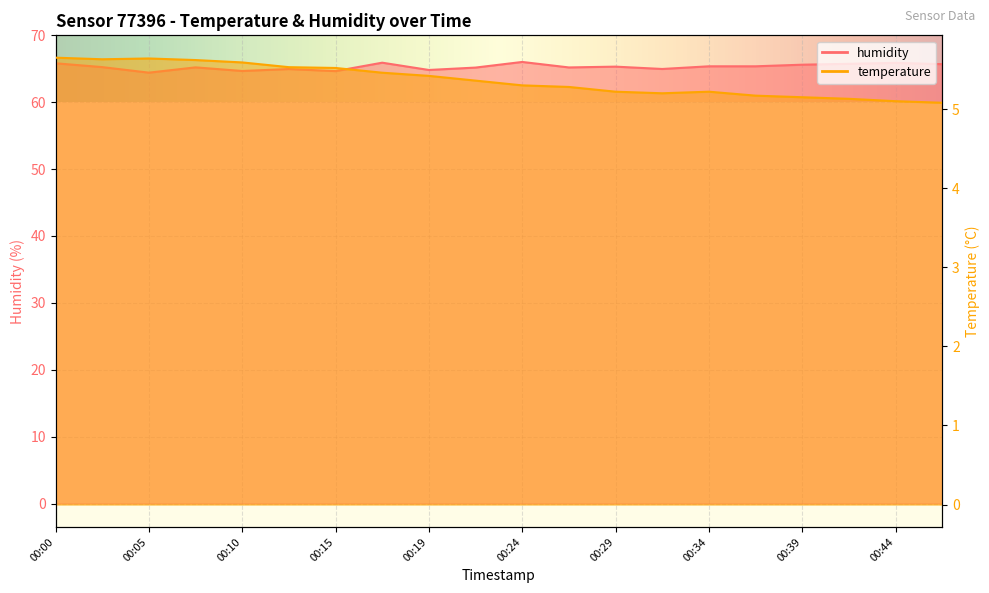

Which series has the largest total across all categories?

humidity